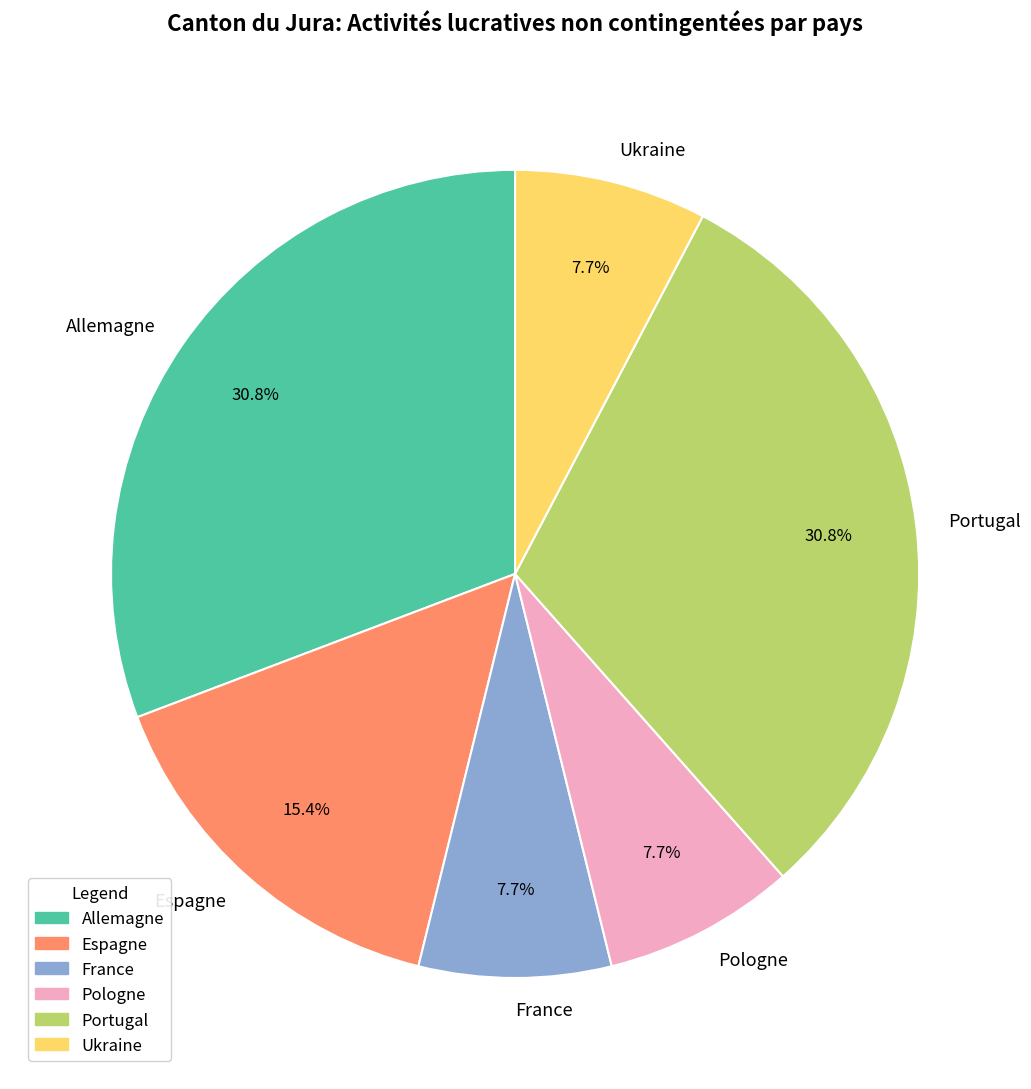

What percentage is NOT represented by Ukraine?

92.3%